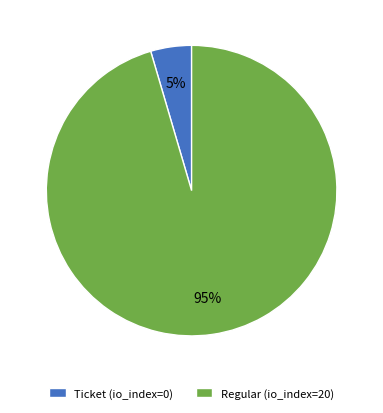

Which has a higher value, Ticket (io_index=0) or Regular (io_index=20)?

Regular (io_index=20)